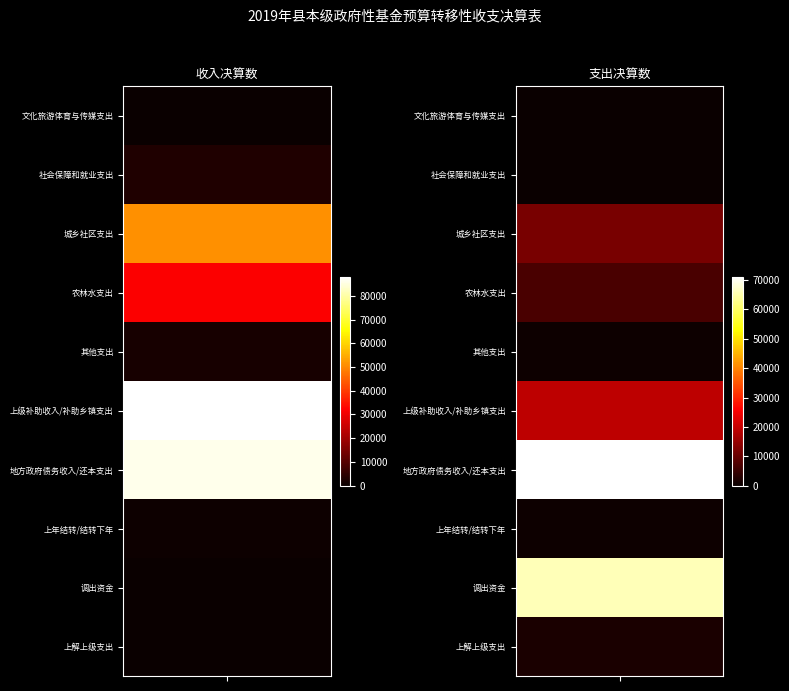

List the labels in order of 地方政府债务收入/还本支出 value, largest first.

0, 1